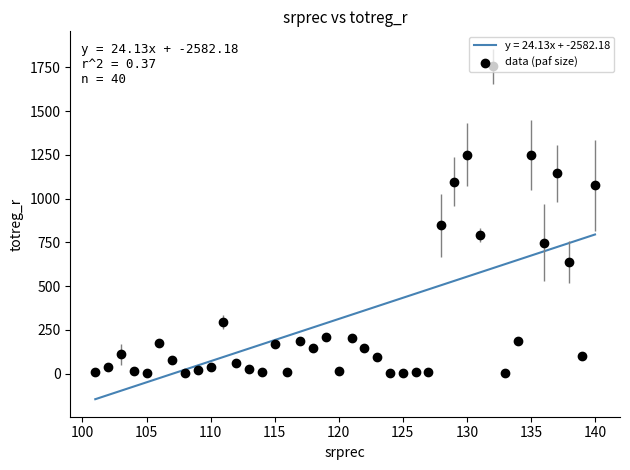

What is the smallest value displayed?

-145.4